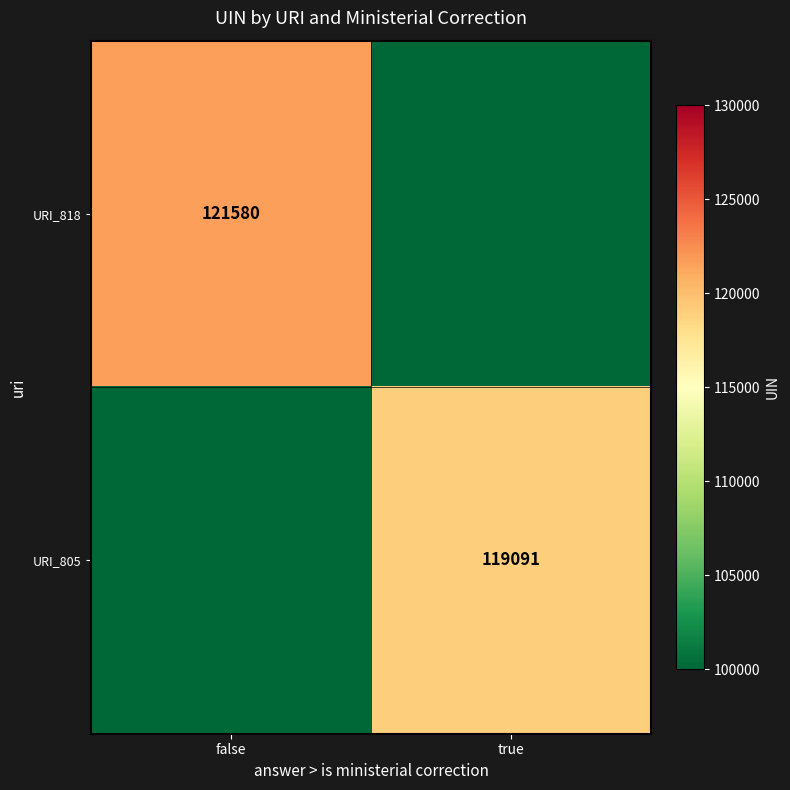

The URI_818 series shows 216919 at false. True or false?

False